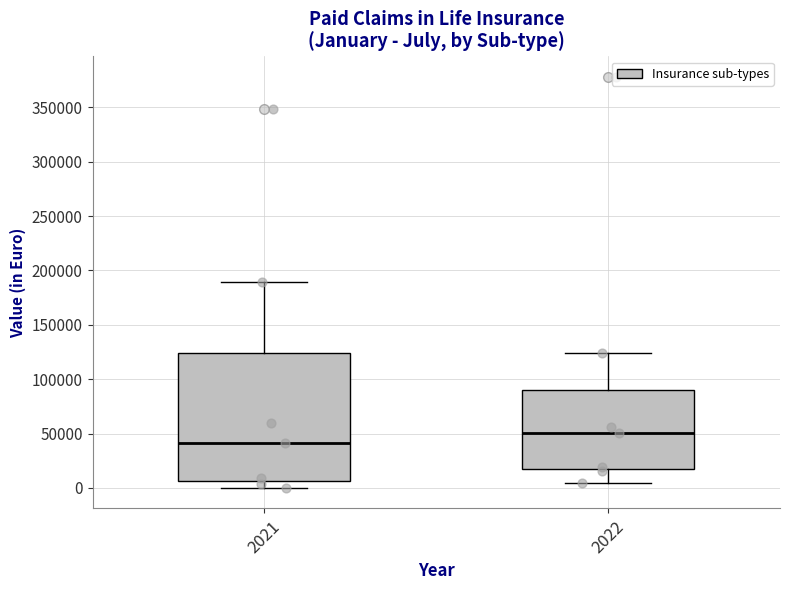

Reading left to right, transcribe this box plot: for each box, give where its median line is, the range the box spans, and where its two whiskers end, as read against the y-axis. The values are not printed on the chart, so give them approximately, as read against the axis.

2021: median 40000, box 5000 to 125000, whiskers 0 to 190000
2022: median 50000, box 15000 to 90000, whiskers 5000 to 125000